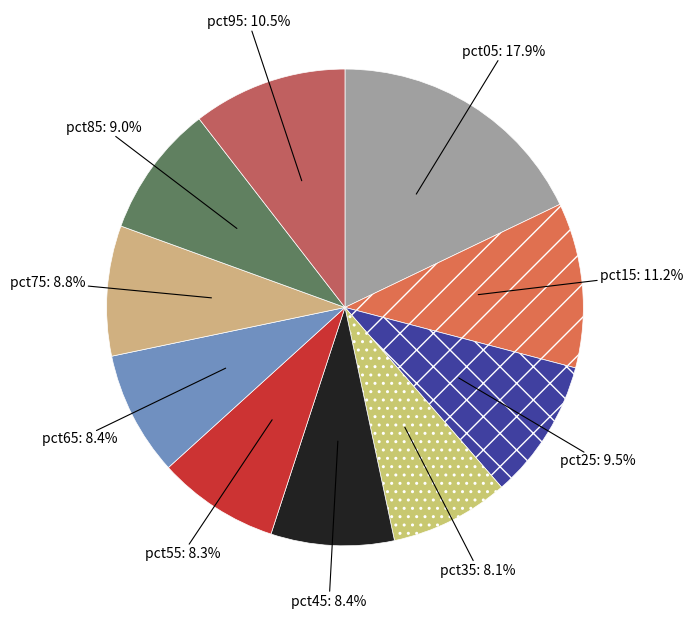

What is the smallest slice in the pie chart?

pct35